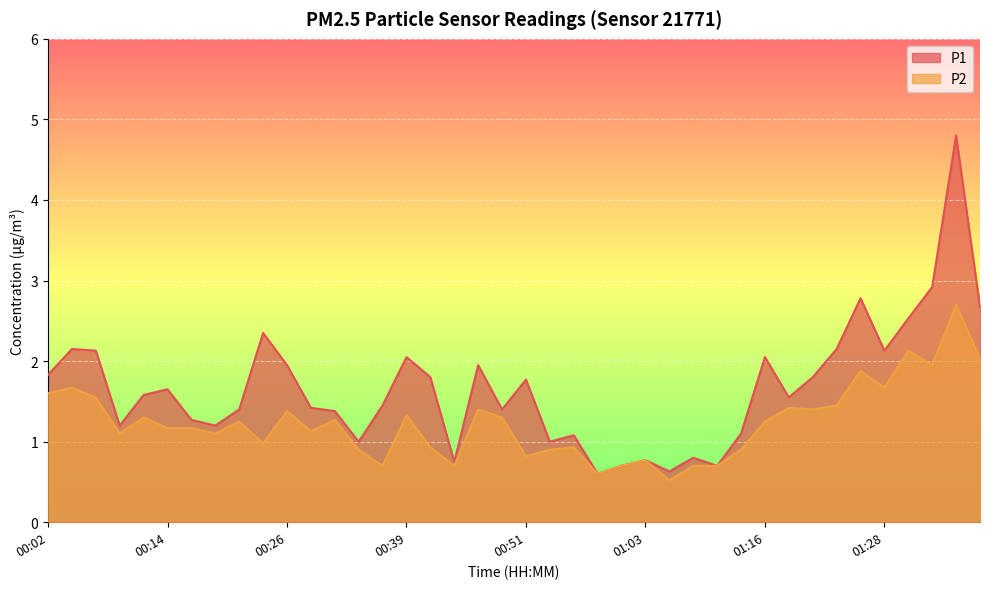

What is the label of the 33rd point from the left?

01:20